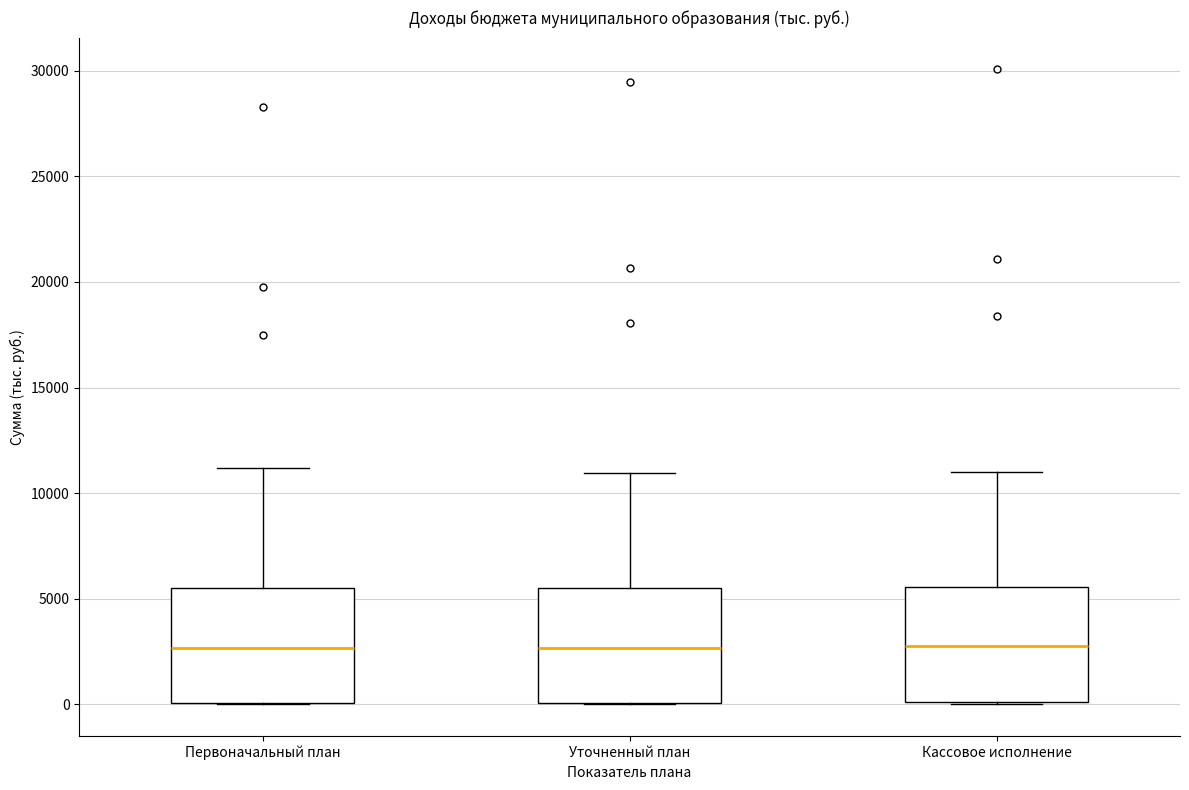

Reading left to right, transcribe this box plot: for each box, give where its median line is, the range the box spans, and where its two whiskers end, as read against the y-axis. The values are not printed on the chart, so give them approximately, as read against the axis.

Первоначальный план: median 2500, box 0 to 5500, whiskers 0 to 11000
Уточненный план: median 2500, box 0 to 5500, whiskers 0 to 11000
Кассовое исполнение: median 2500, box 0 to 5500, whiskers 0 to 11000